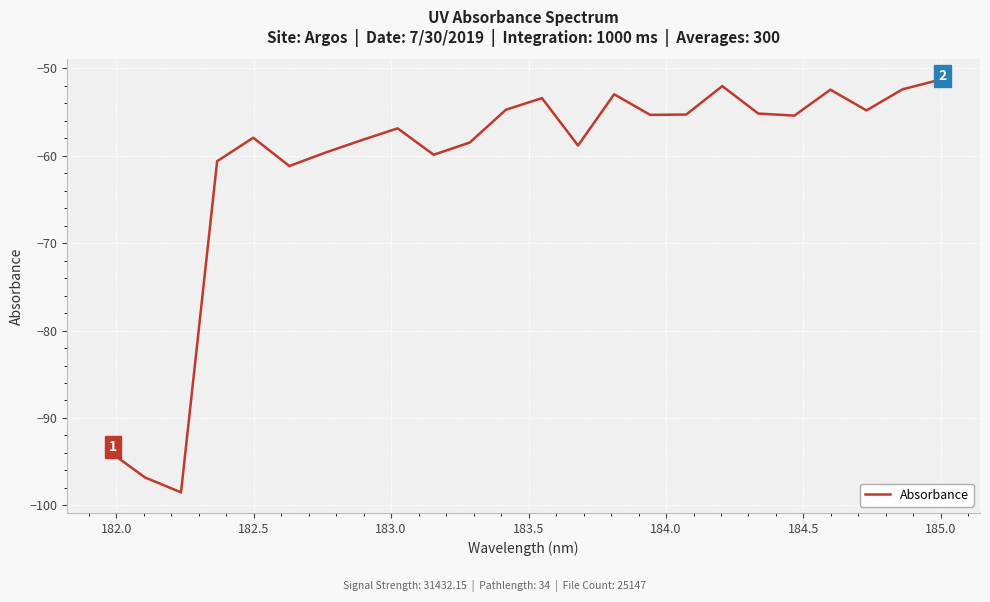

What is the greatest value displayed?

-51.4